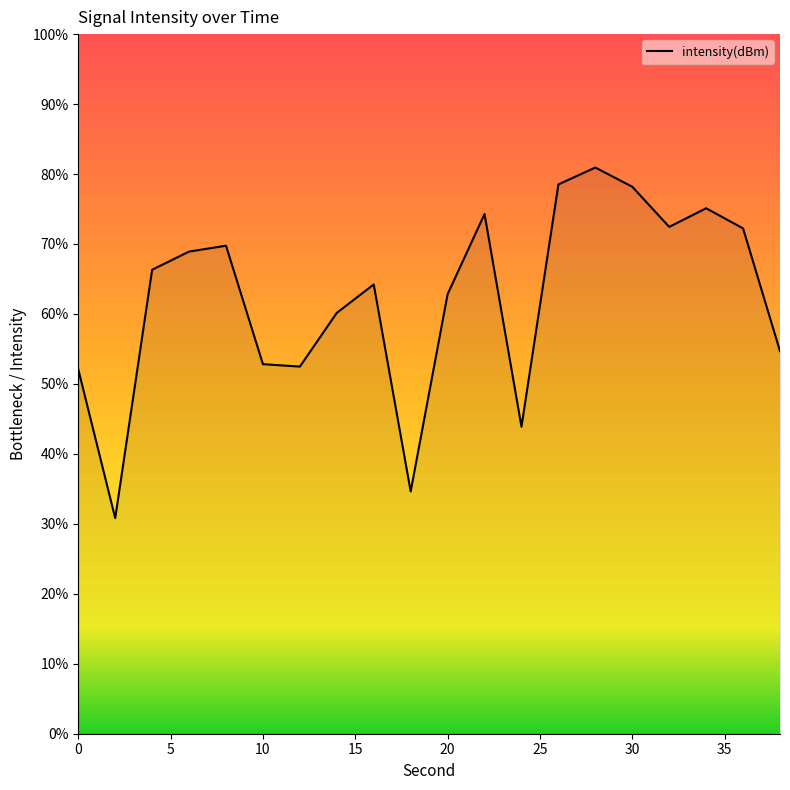

What is the greatest value displayed?

80.9